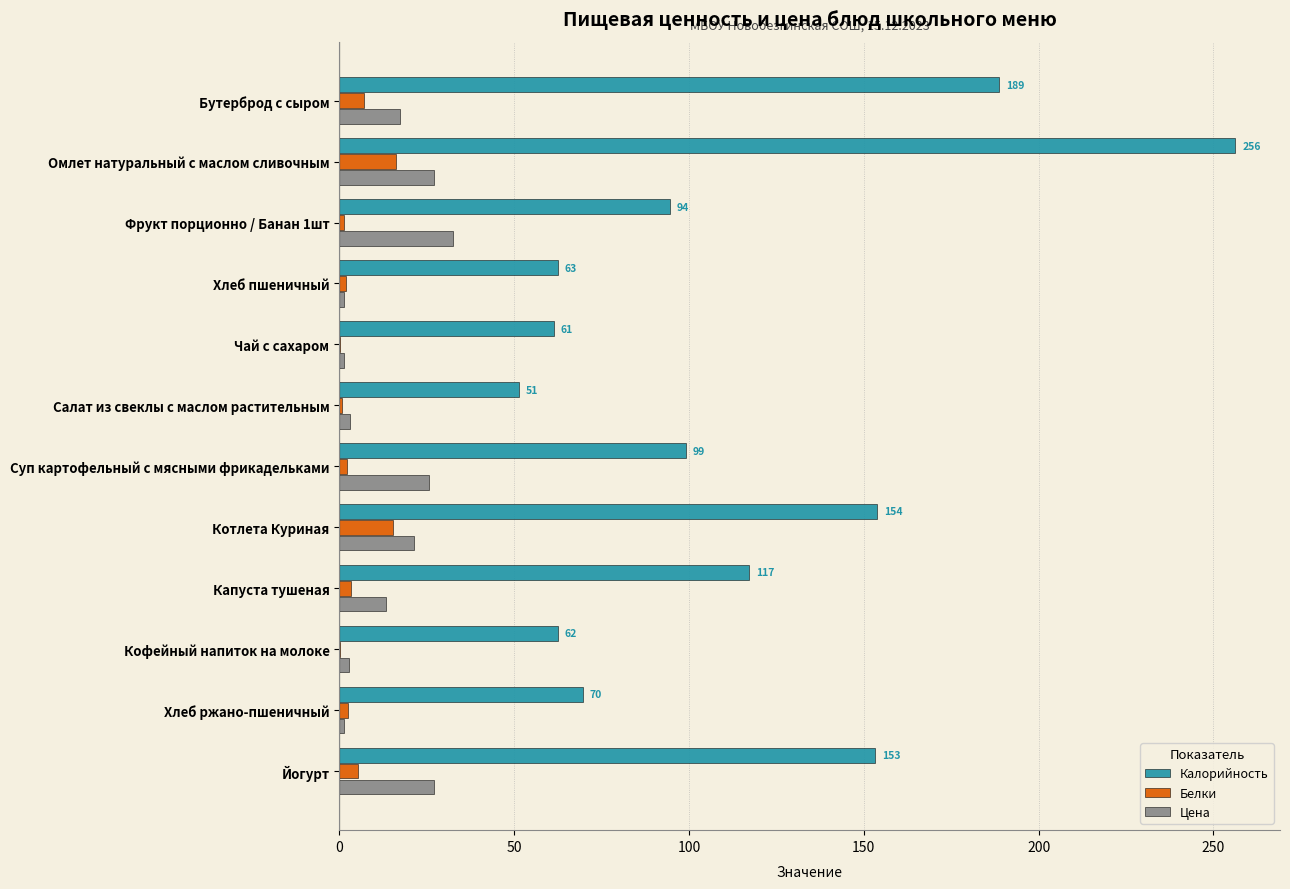

What is the maximum value for Калорийность?

256.2